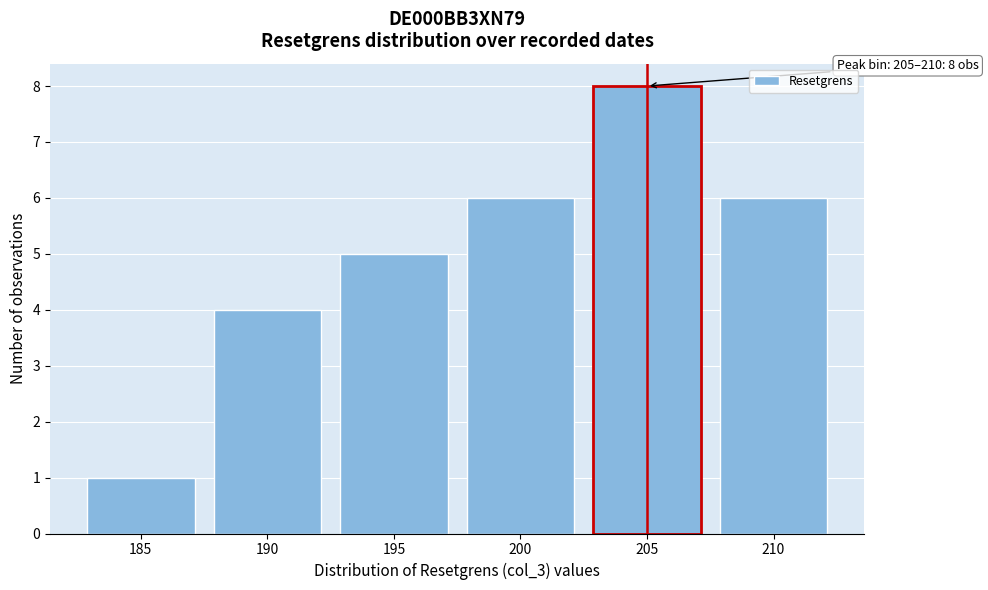

Reading left to right, what are all the values shown in this chart?

185=1	190=4	195=5	200=6	205=8	210=6